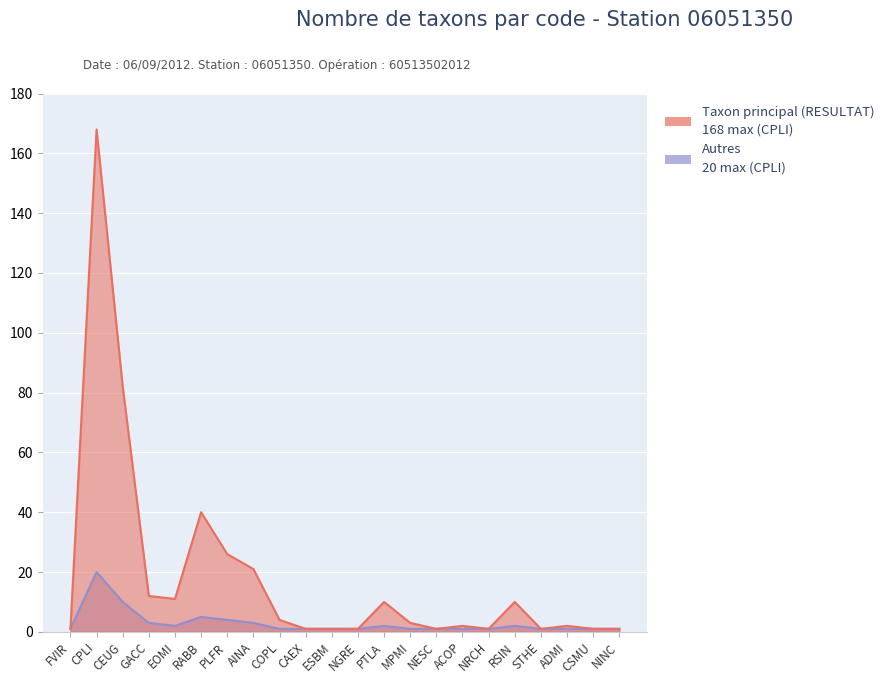

Reading left to right, transcribe all the data shown in this chart.

Taxon principal (RESULTAT): 1	168	82	12	11	40	26	21	4	1	1	1	10	3	1	2	1	10	1	2	1	1
Autres: 1	20	10	3	2	5	4	3	1	1	1	1	2	1	1	1	1	2	1	1	1	1